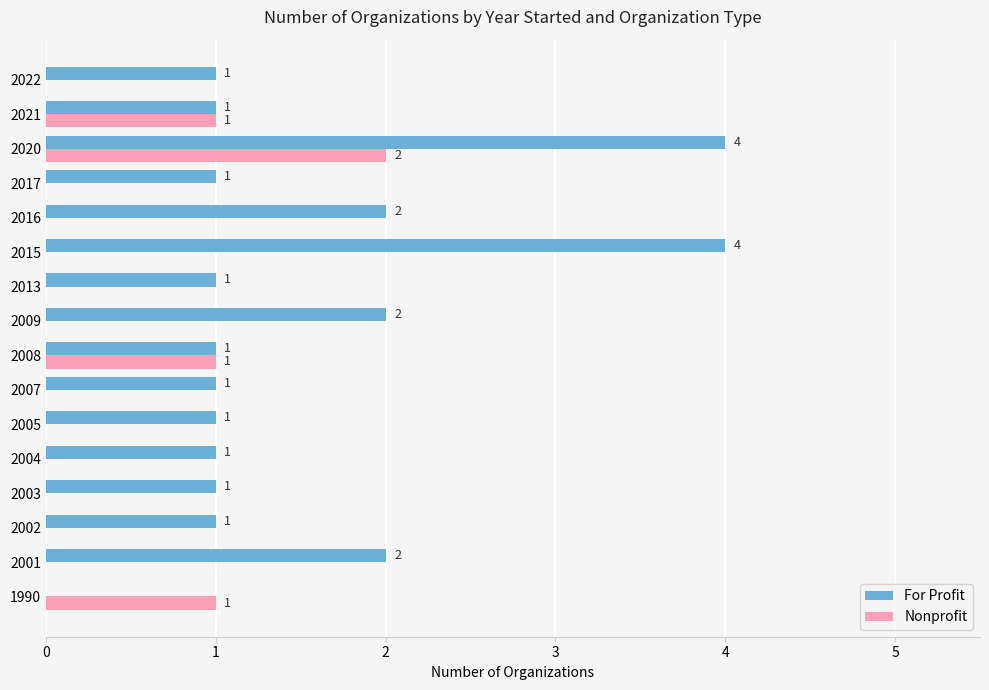

Is the value of Nonprofit at 2015 greater than the value of For Profit at 2017?

No